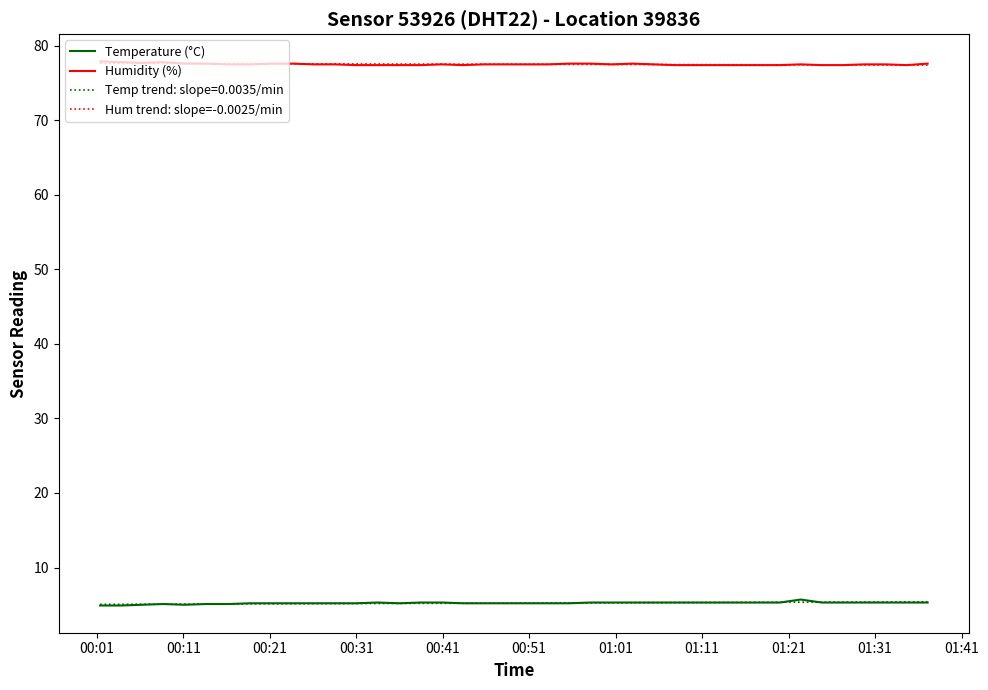

What is the greatest value displayed?

77.9